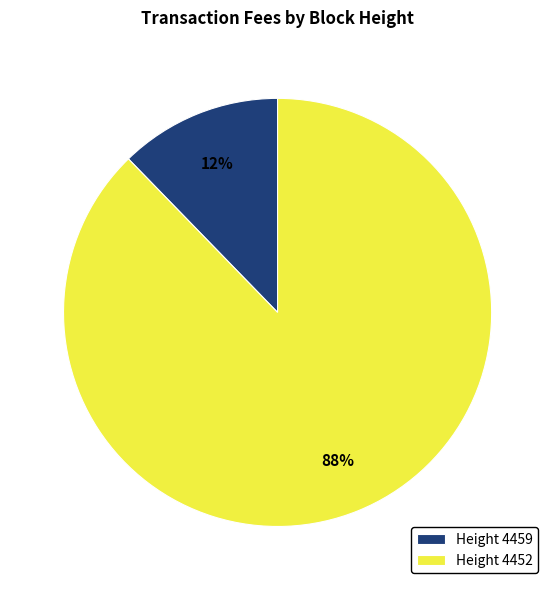

To the nearest percent, what is the average slice percentage?

50%